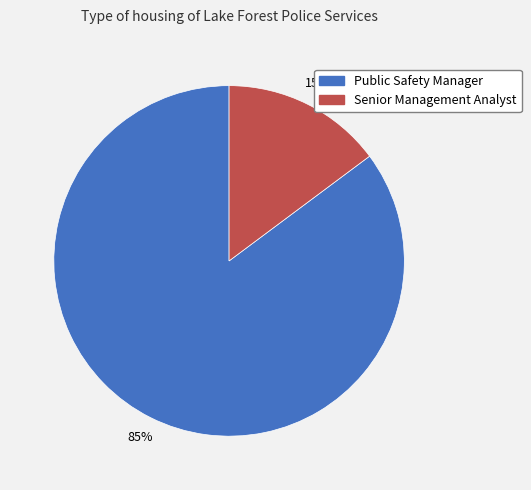

Combined, do Public Safety Manager and Senior Management Analyst account for over 50%?

Yes